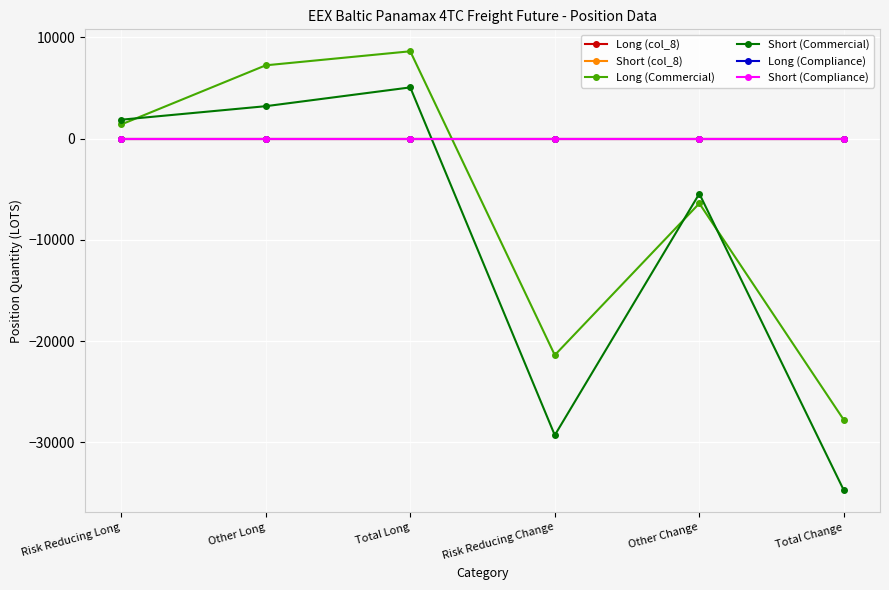

Does the chart have visible grid lines?

Yes